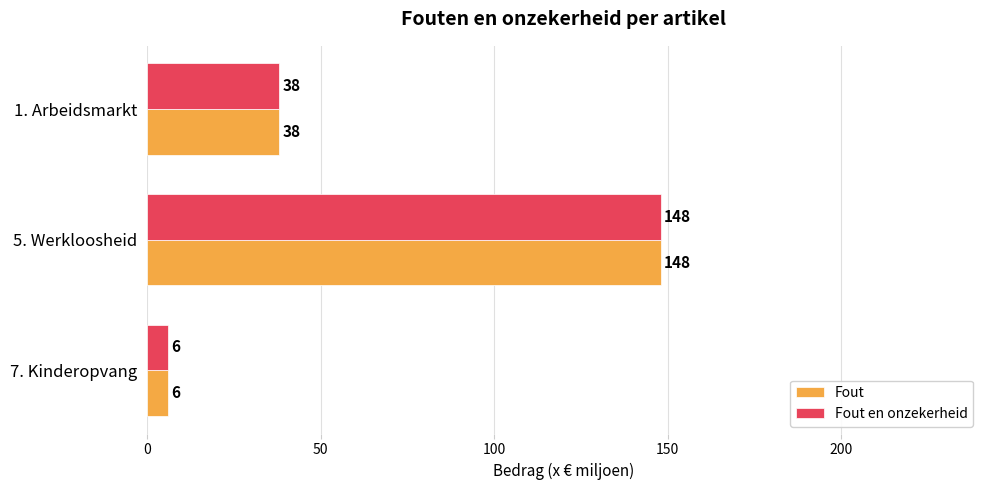

What is the difference between the second highest and minimum values in the Fout en onzekerheid series?

32